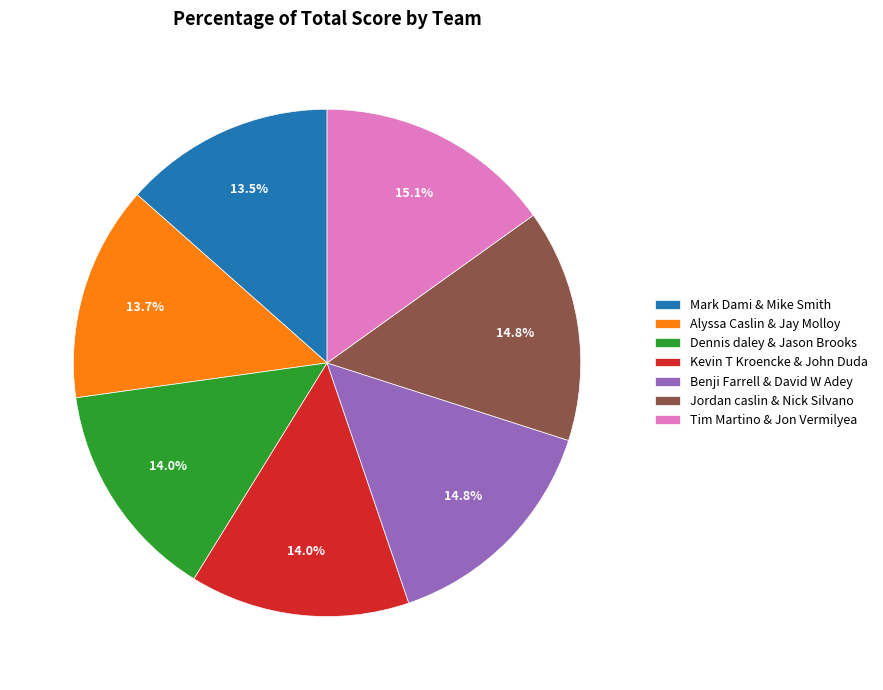

Is it true that Mark Dami & Mike Smith is 1% of the pie?

False